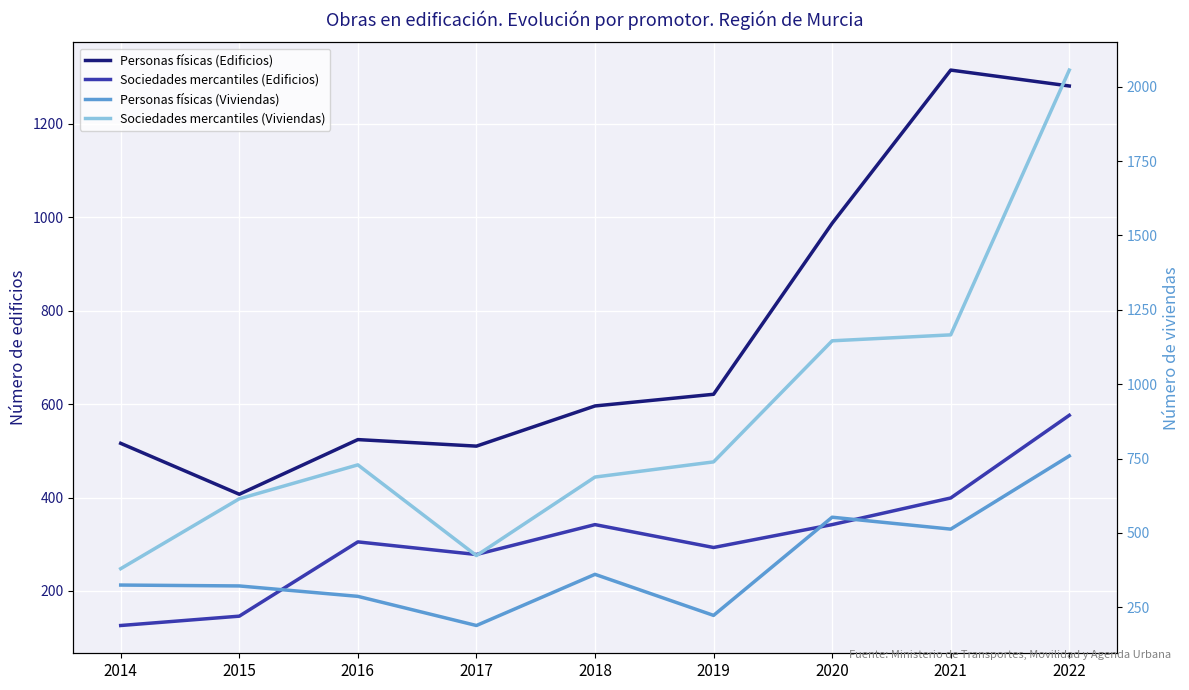

Count the number of categories in the chart.

9